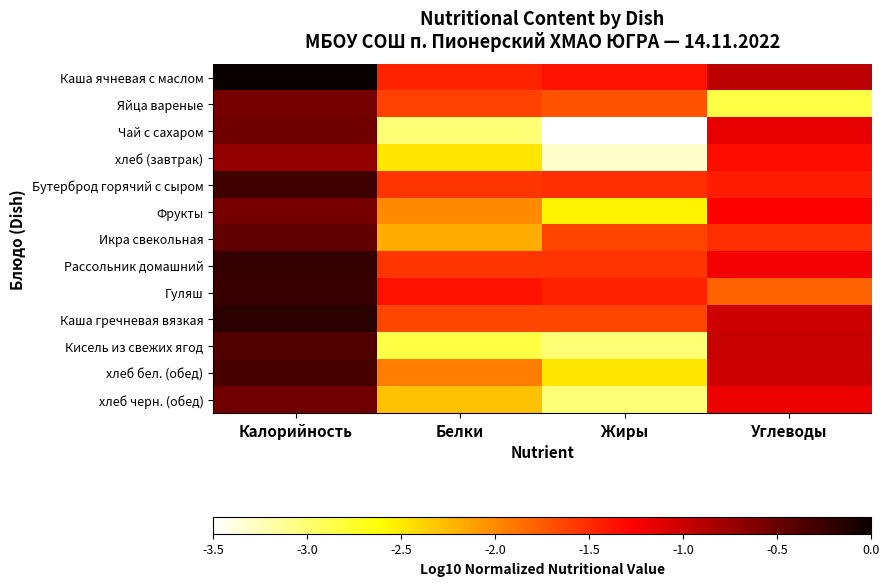

Rank the series at Белки from highest to lowest value.

Гуляш, Каша ячневая с маслом, Бутерброд горячий с сыром, Рассольник домашний, Яйца вареные, Каша гречневая вязкая, хлеб бел. (обед), Фрукты, Икра свекольная, хлеб черн. (обед), хлеб (завтрак), Кисель из свежих ягод, Чай с сахаром